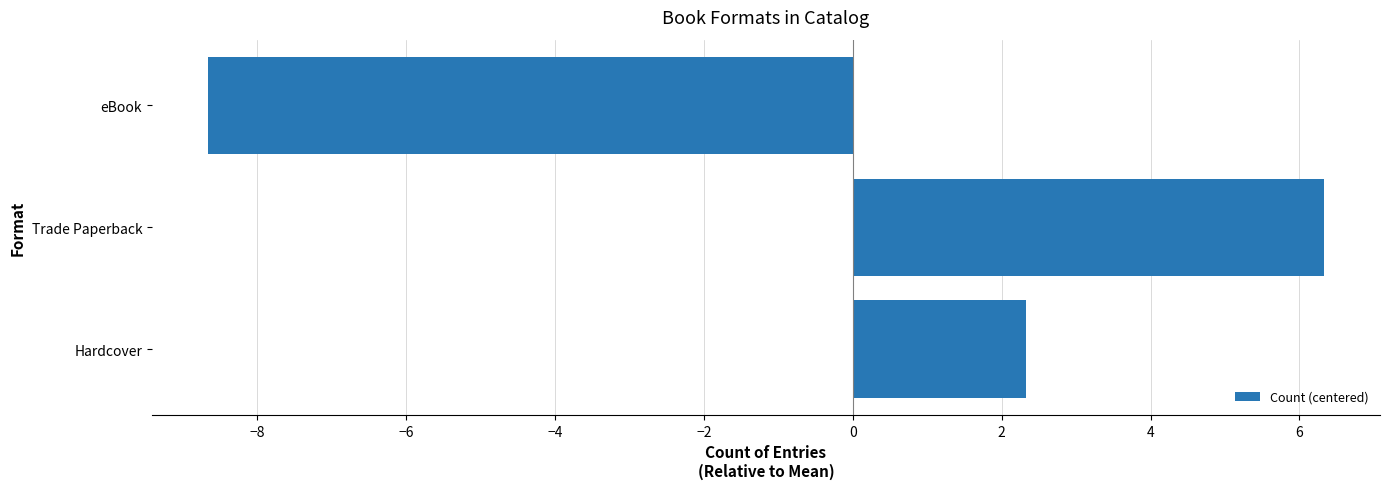

Reading top to bottom, list all the values displayed in this chart.

-8.7	6.3	2.3